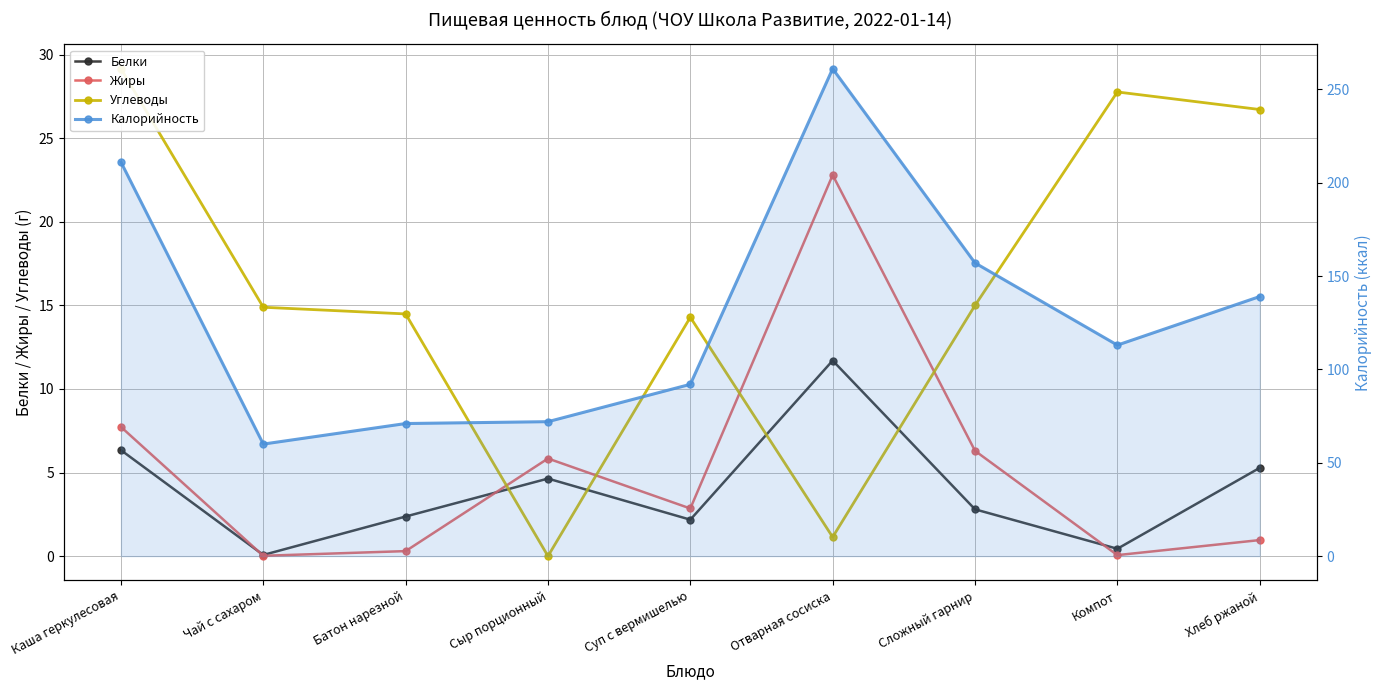

At which label does Белки first exceed 2?

Каша геркулесовая